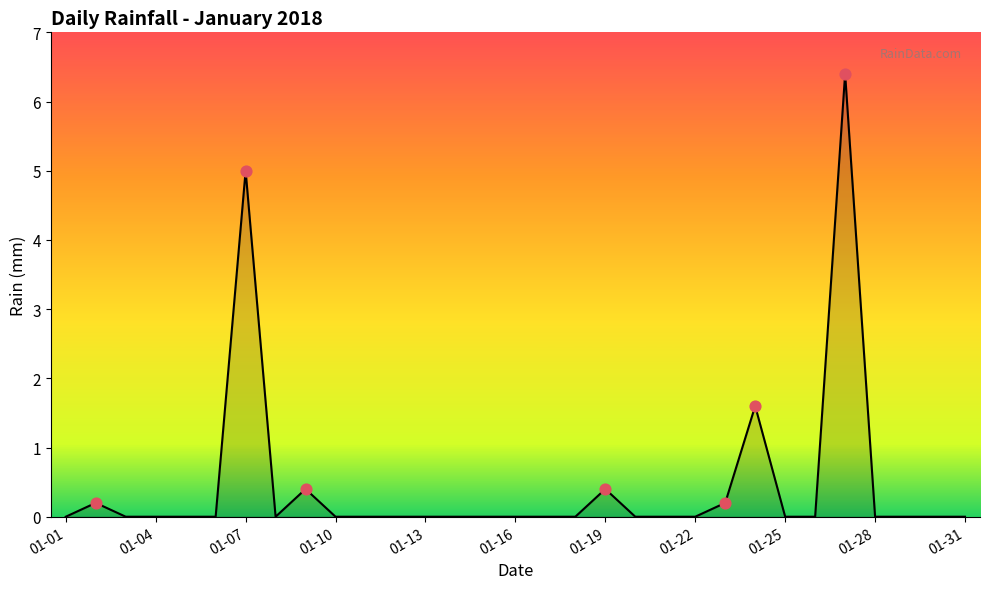

What is the greatest value displayed?

6.4